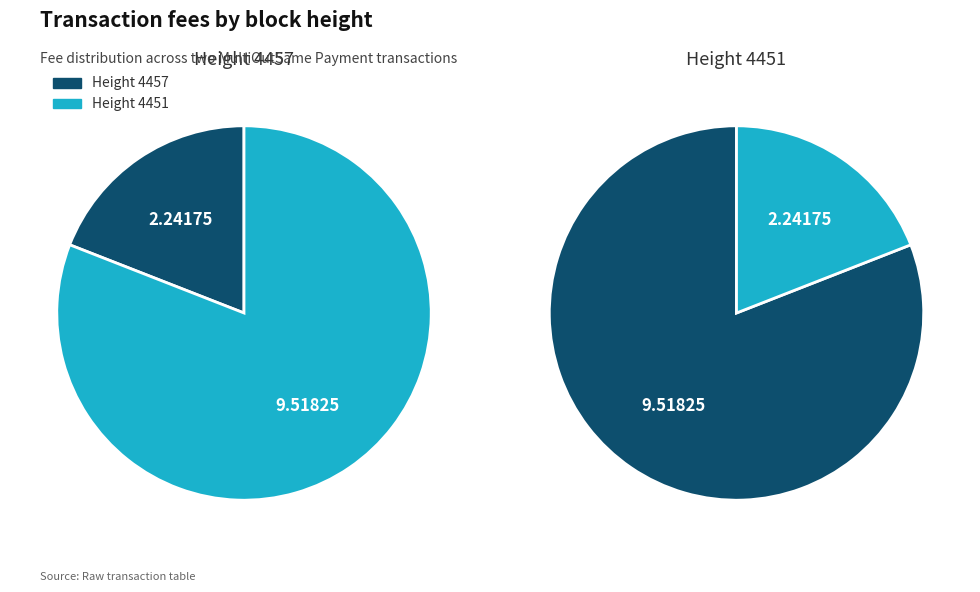

Is there a majority slice in this chart?

Yes